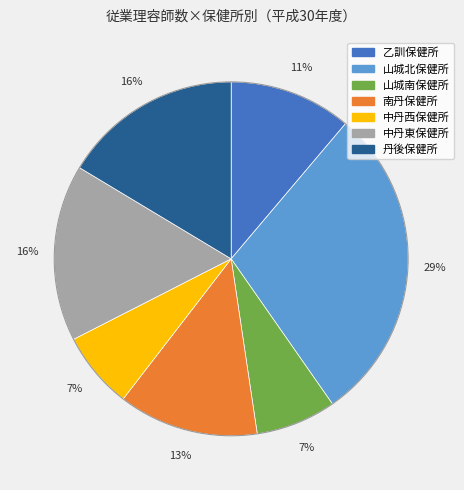

Is there any slice that represents more than half of the pie?

No